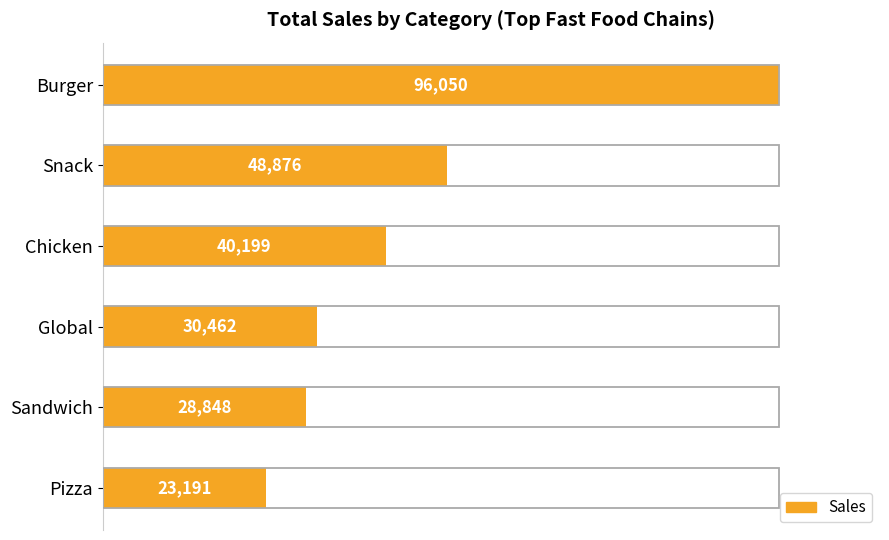

Does the chart contain stacked bars?

No